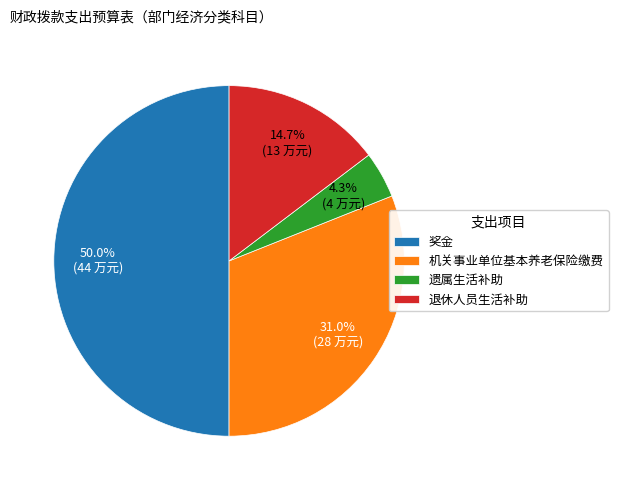

What is the total percentage of 退休人员生活补助 and 奖金?

64.7%